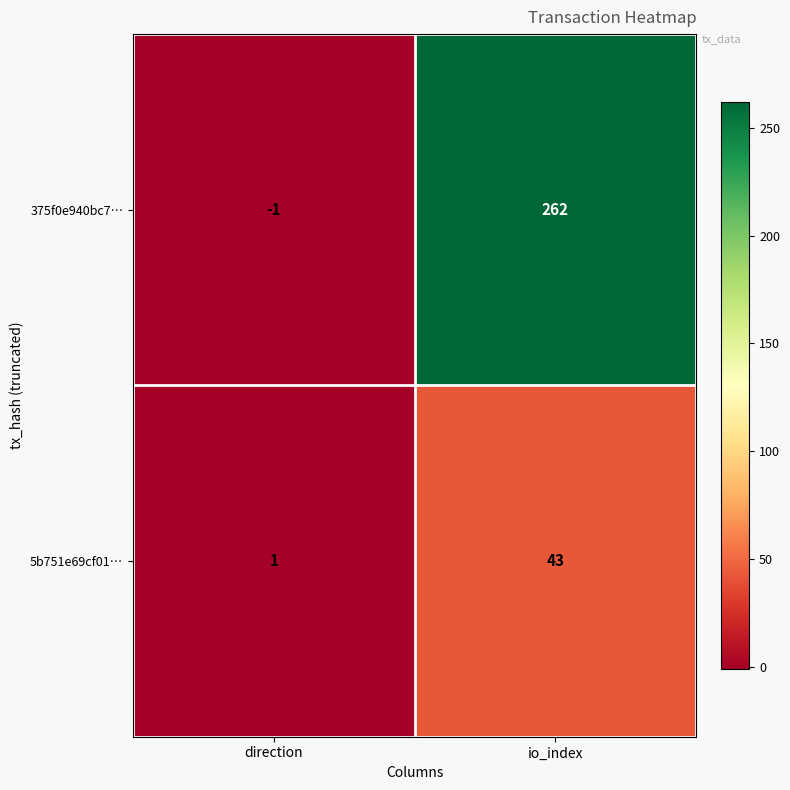

What value does the 375f0e940bc7… series have at io_index, to the nearest 10?

260